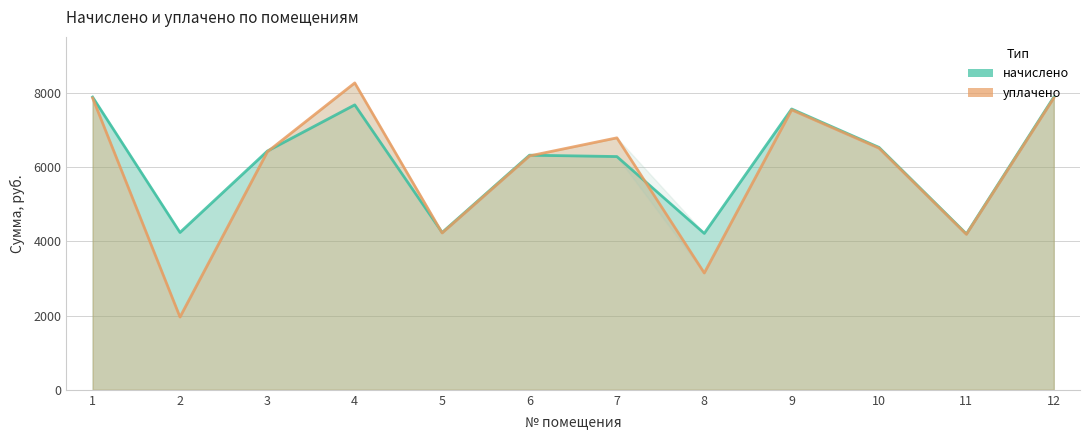

How many lines are shown in the chart?

2